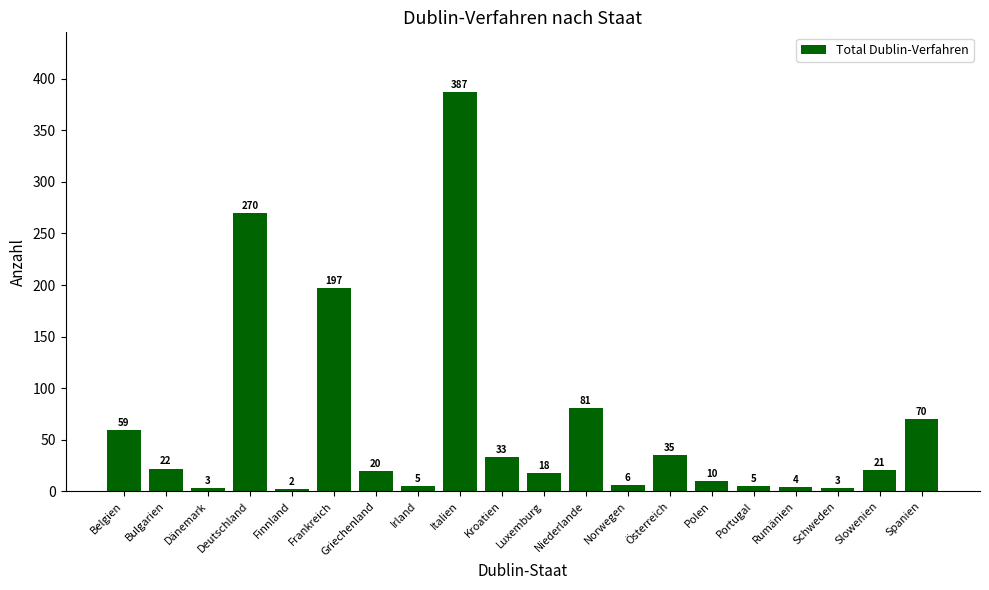

True or false: the data shows 5 at Portugal.

True